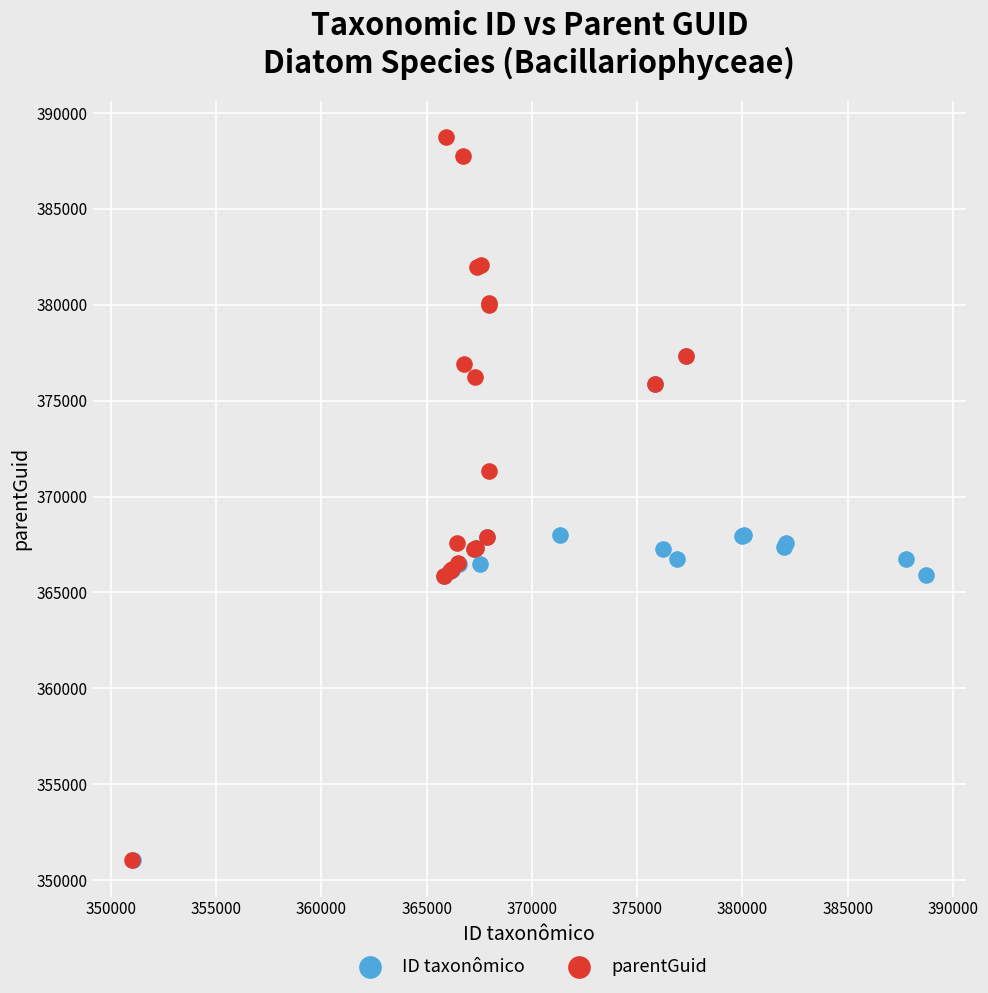

Which series has the widest spread of Y values?

parentGuid